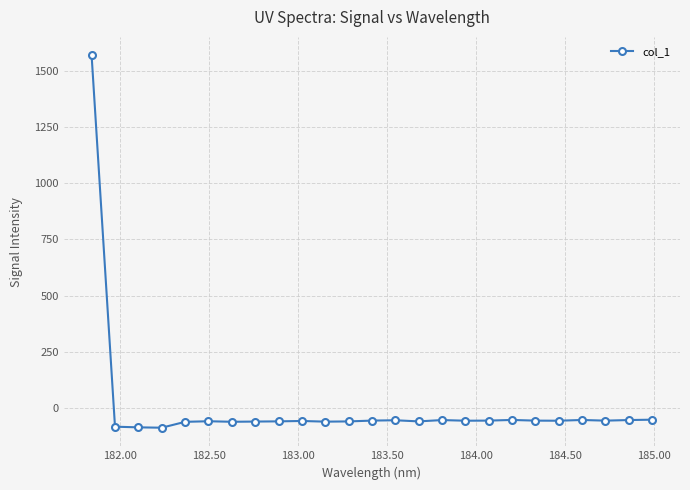

What is the greatest value displayed?

1569.7